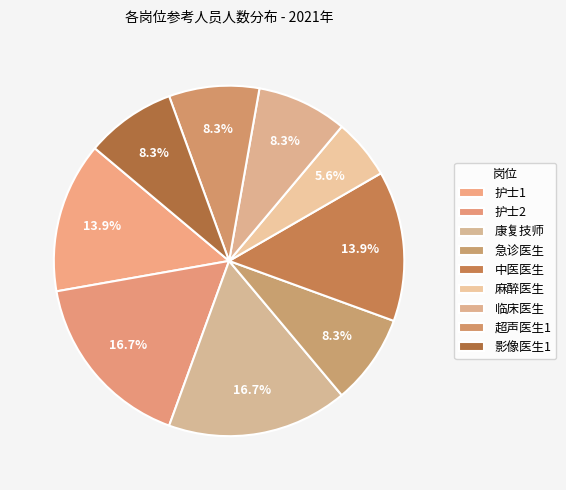

Does any single category account for the majority?

No